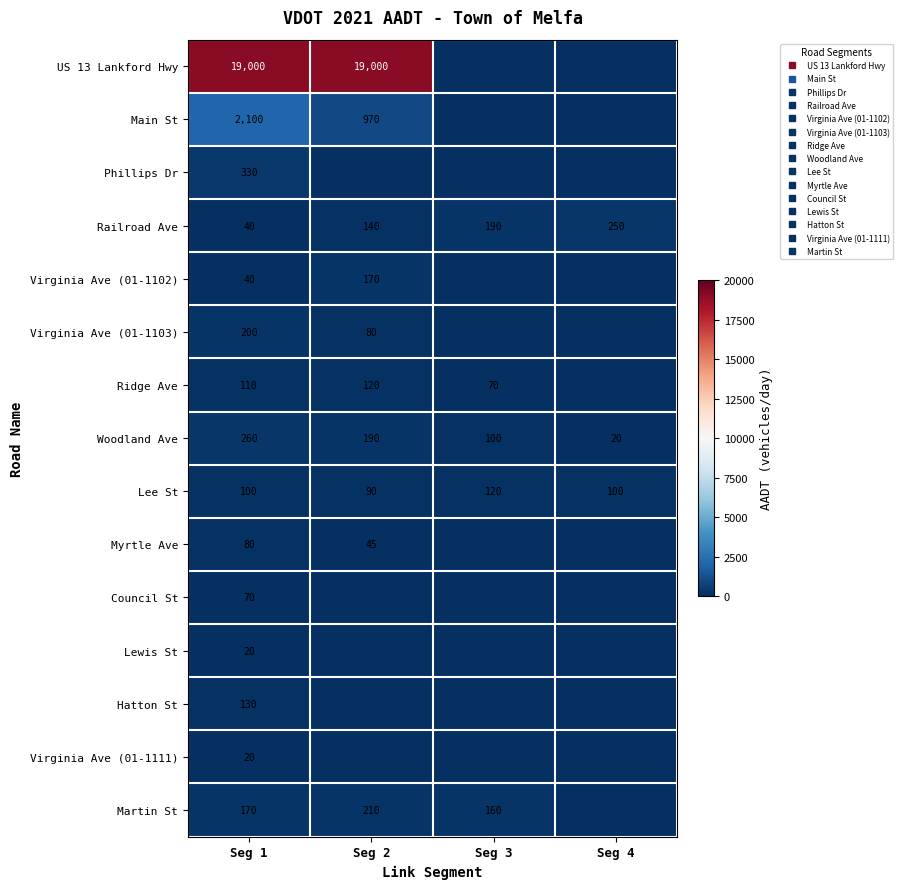

What is the greatest value displayed?

19000